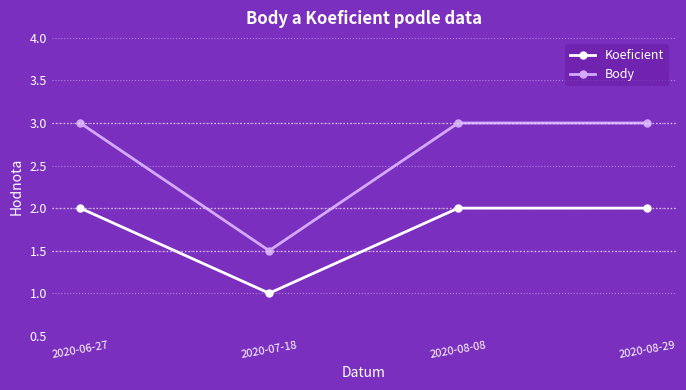

Is it true that Body equals 0.7 at 2020-07-18?

False